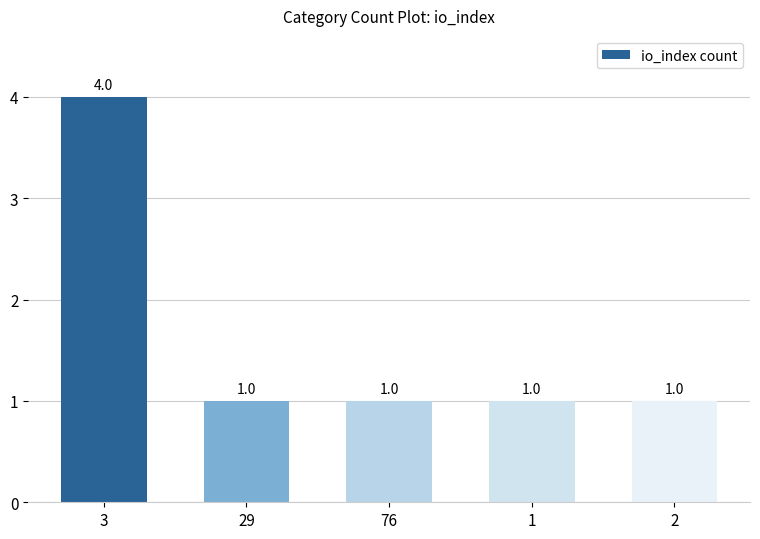

Which label corresponds to the largest value in the chart?

3